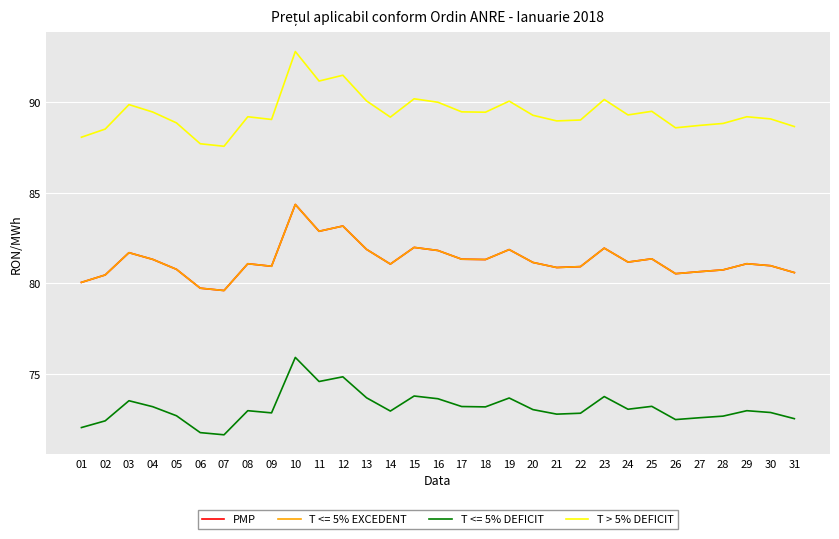

Does the chart display data point markers on the line(s)?

No